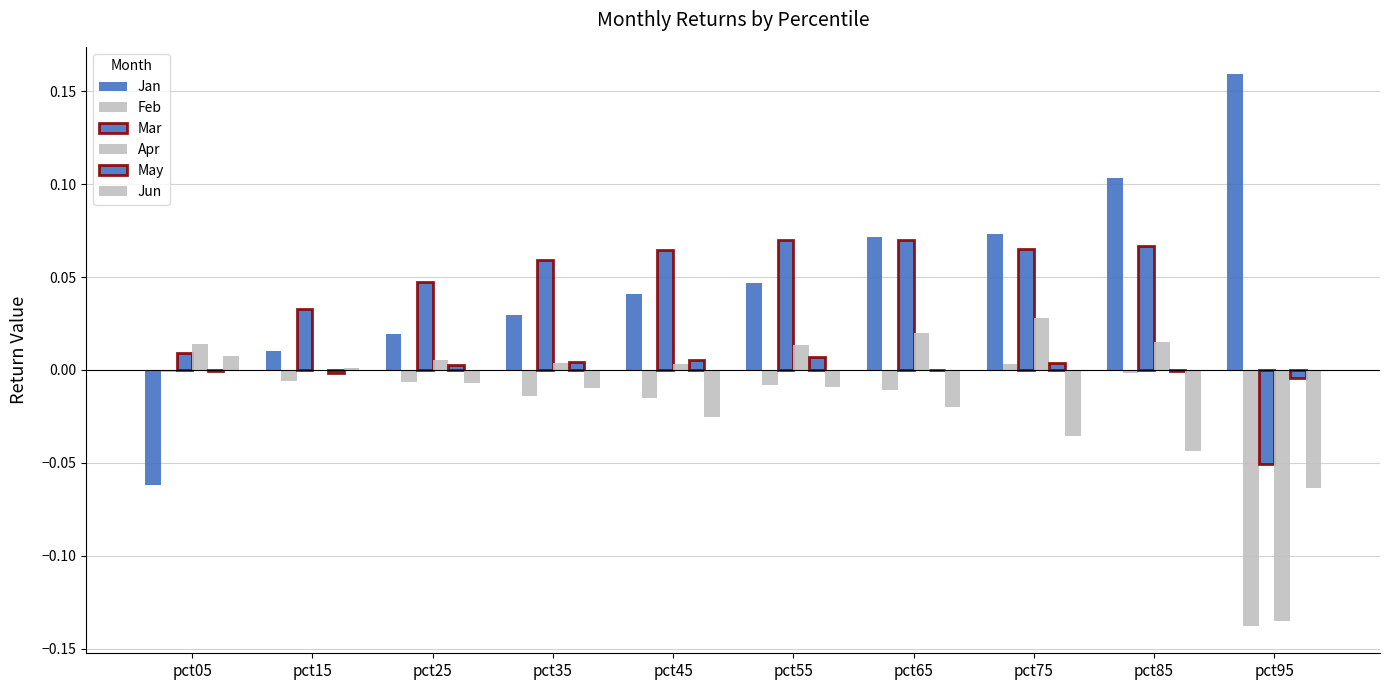

At which category is the sum across all series the highest?

pct85